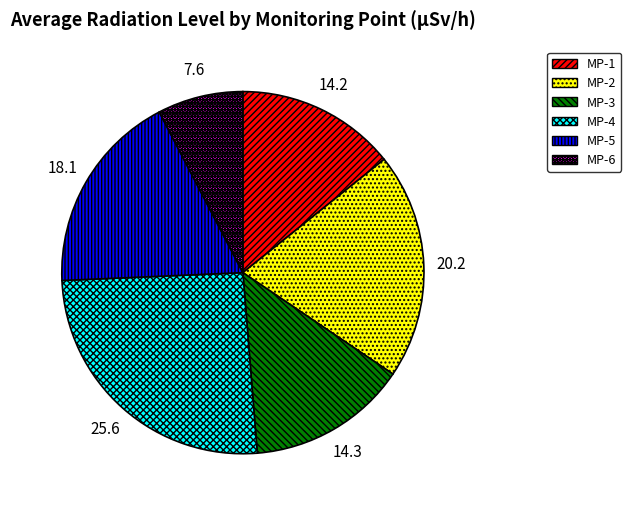

Is MP-4 the majority of the pie?

No